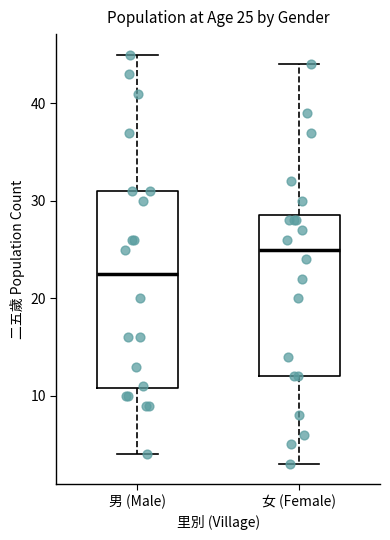

Which box is the tallest, from its lower edge to its upper edge?

男 (Male)